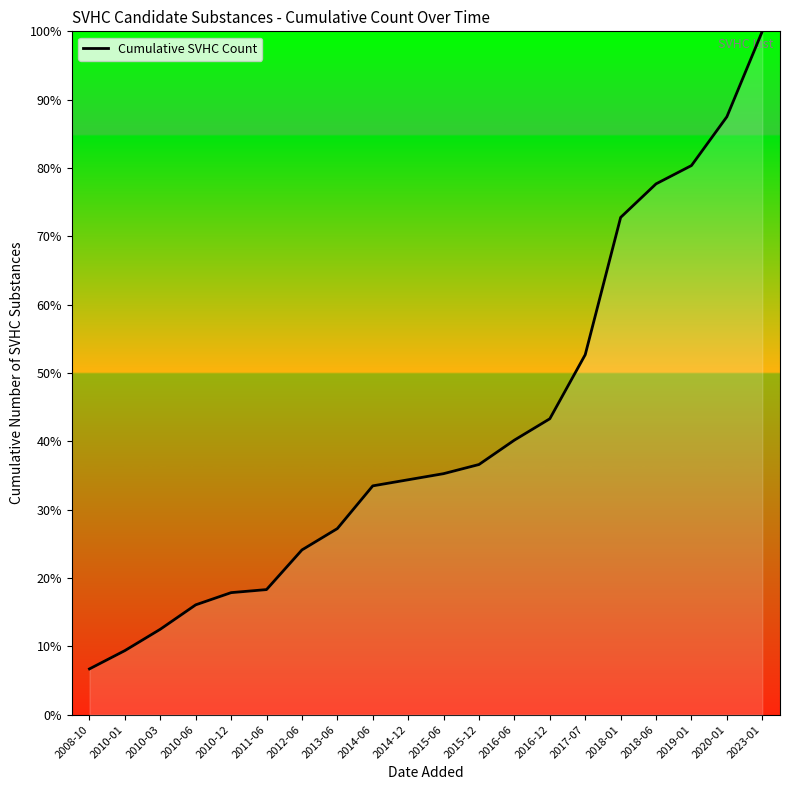

Reading left to right, transcribe all the data shown in this chart.

6.7	9.4	12.5	16.1	17.9	18.3	24.1	27.2	33.5	34.4	35.3	36.6	40.2	43.3	52.7	72.8	77.7	80.4	87.5	100.0